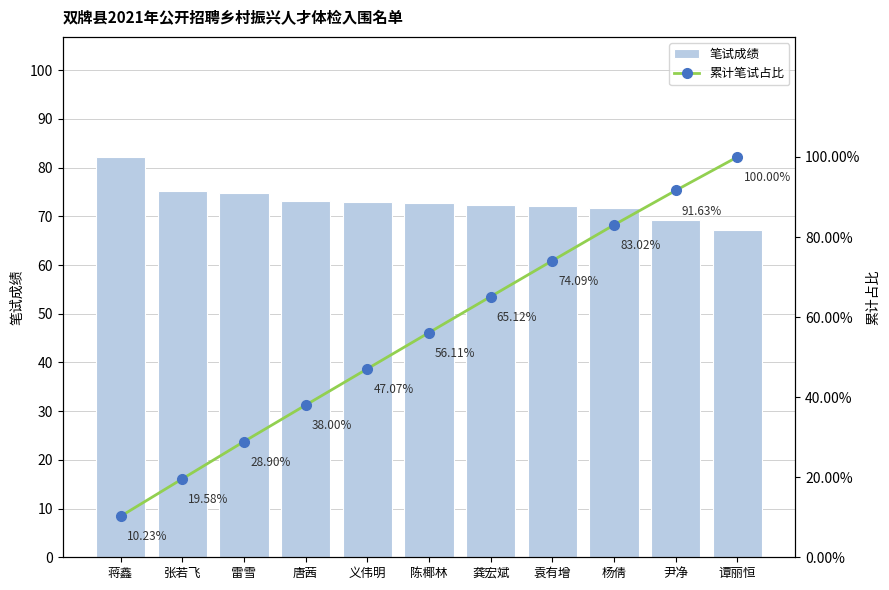

What is the sum of the 笔试成绩 values at 杨倩 and 袁有增?

143.9